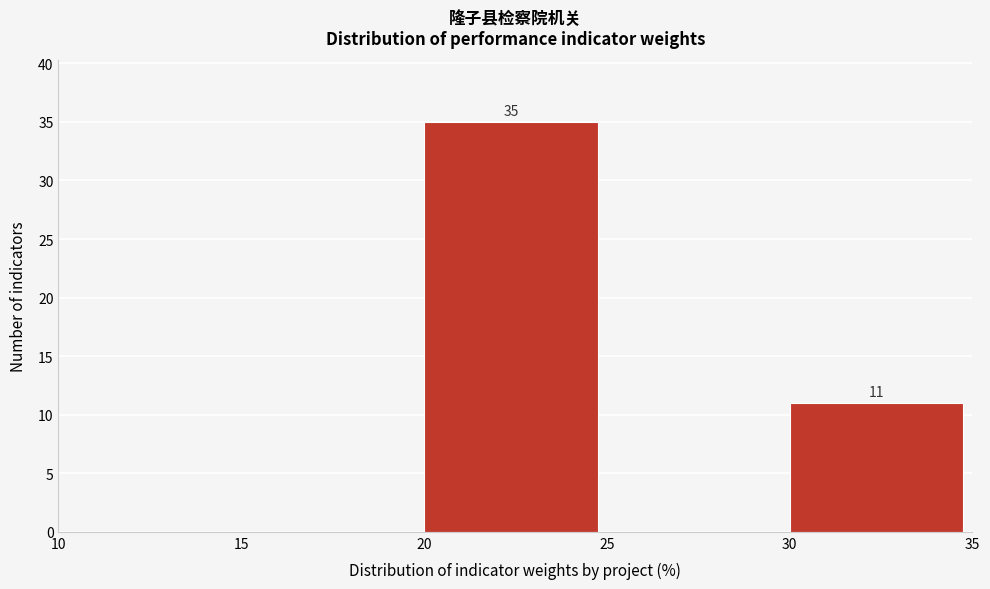

Over which range of the x-axis is the bar tallest?

20 to 25